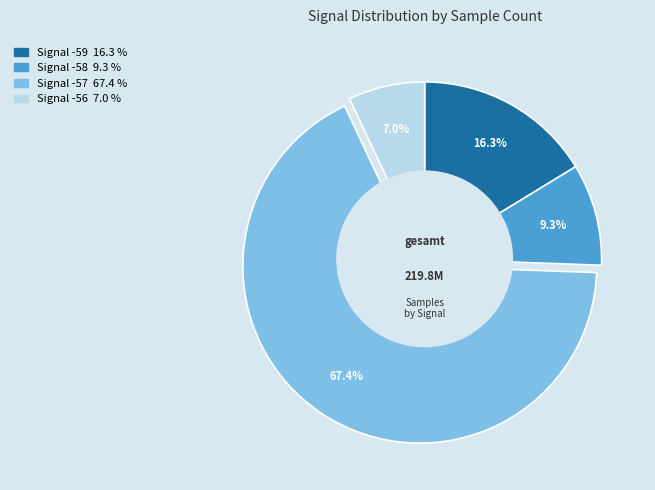

Is there any slice that represents more than half of the pie?

Yes